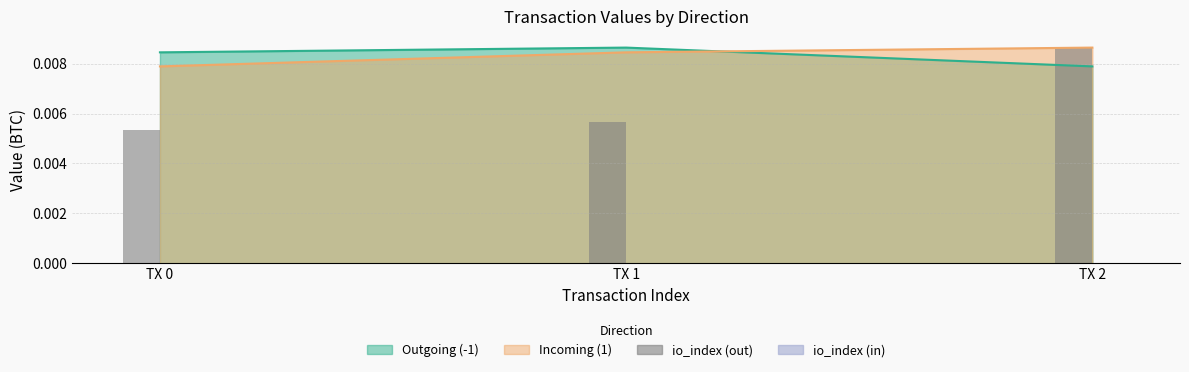

How many bars are there in total?

6